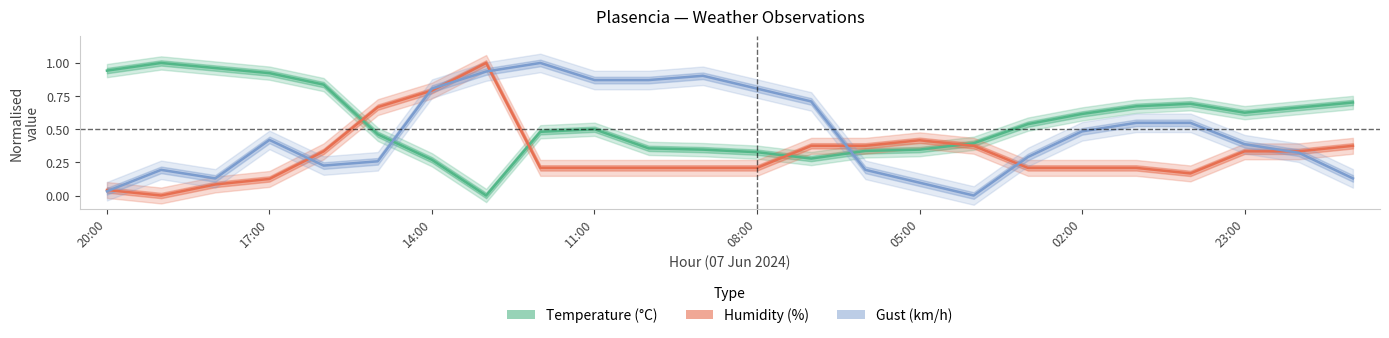

What is the approximate value of gust at 08:00?

0.8